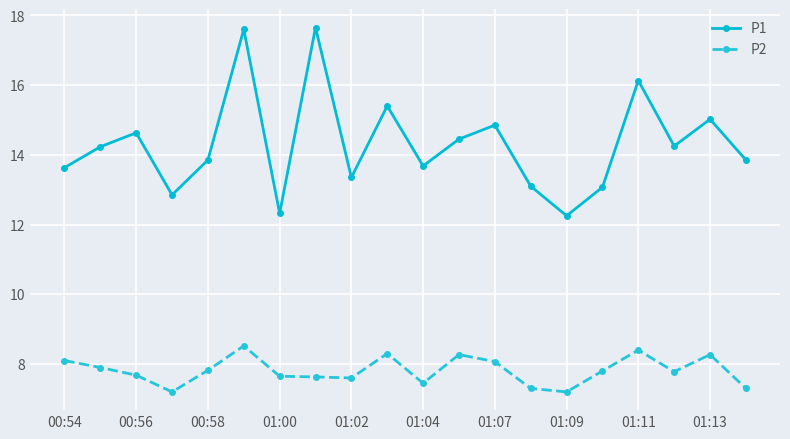

List the series in order of their overall mean, highest first.

P1, P2